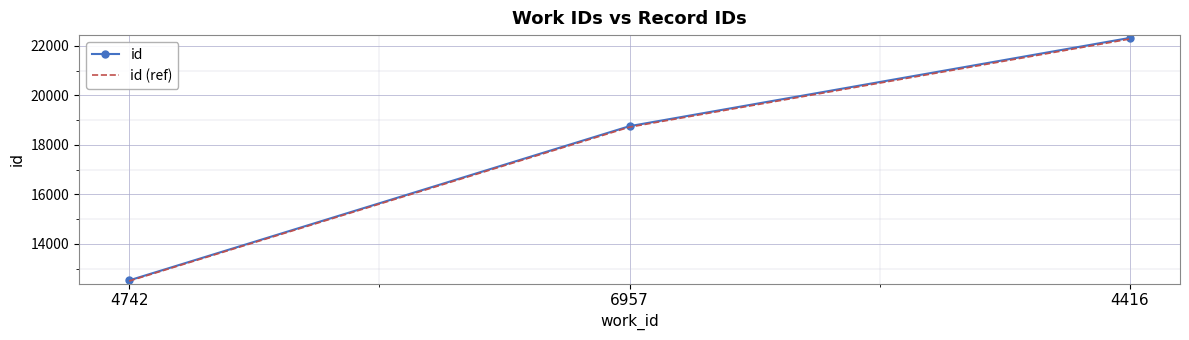

What is the sum of all id (ref) values?

53497.8